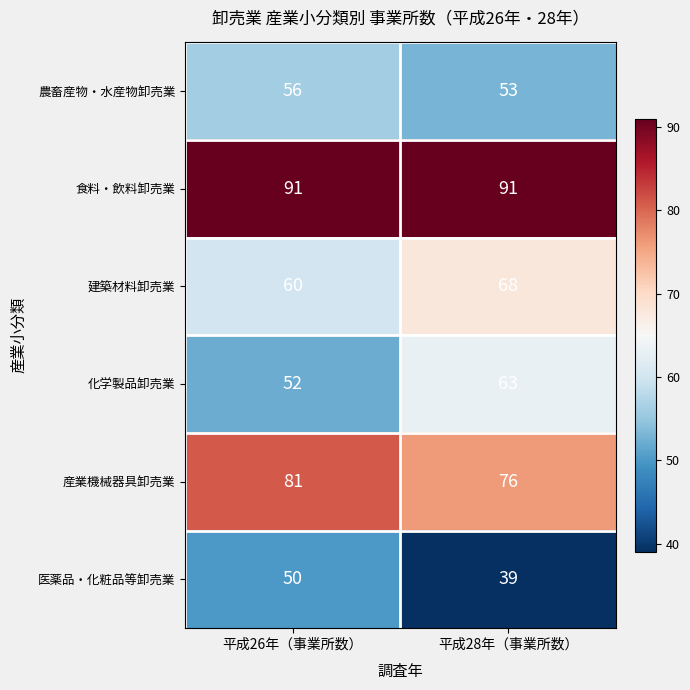

Count the number of data series in this chart.

6